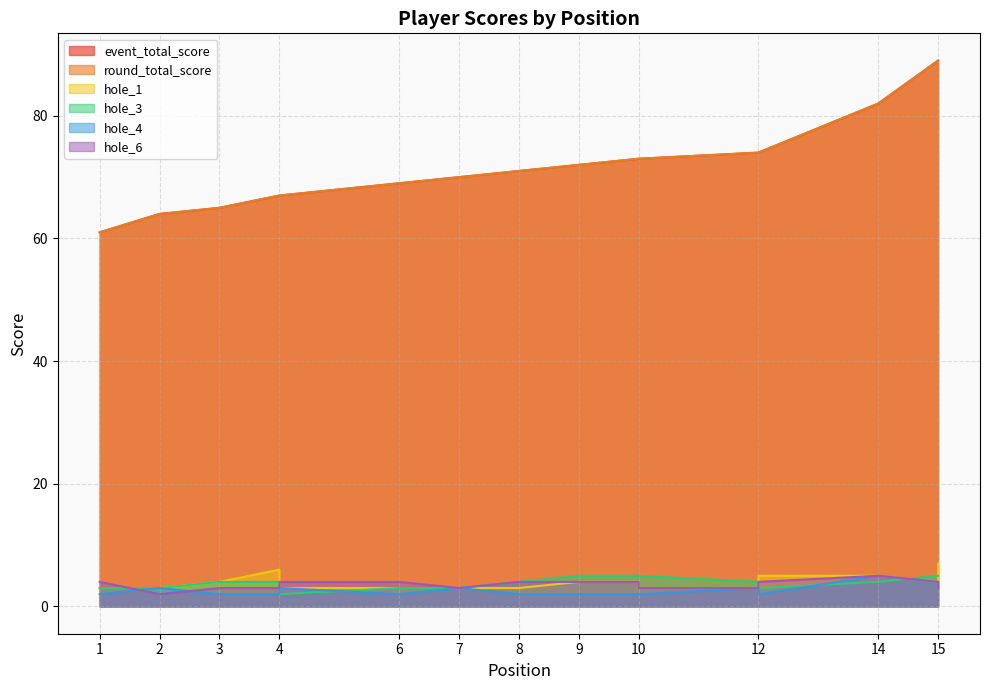

What is the total value across all series at 12?

161